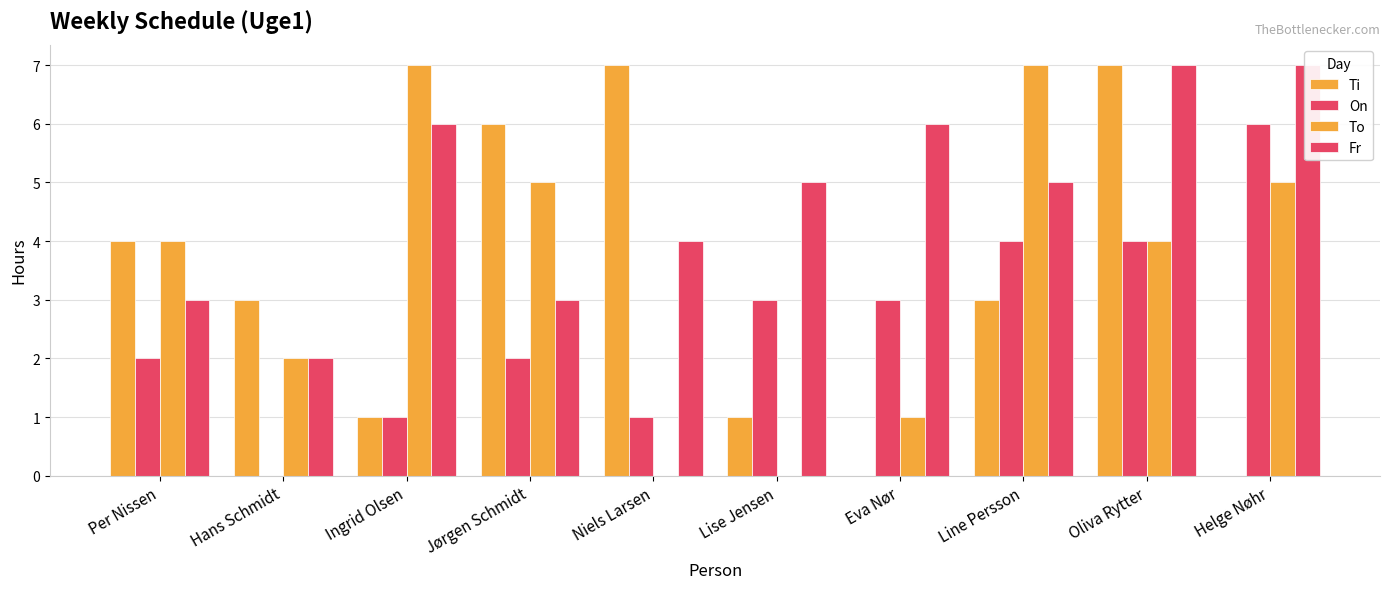

What is the average value of the Ti series?

3